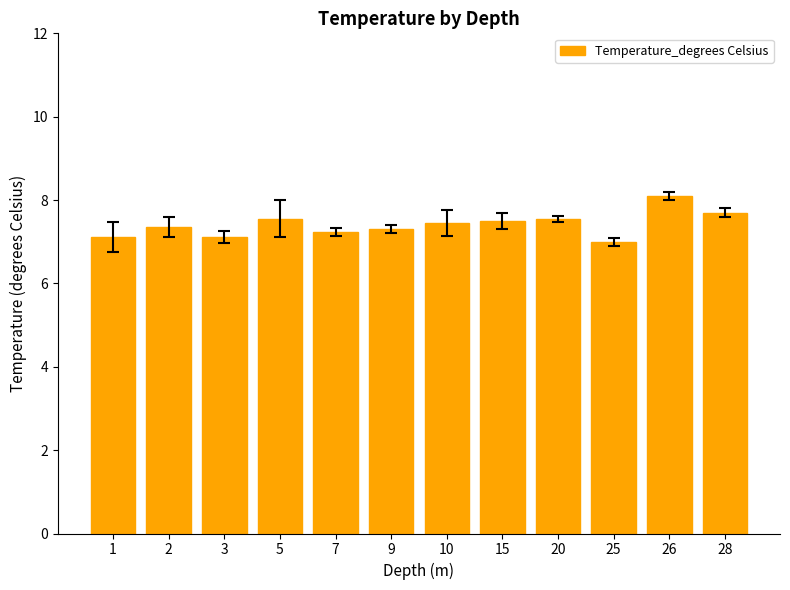

How many bars are there in total?

12